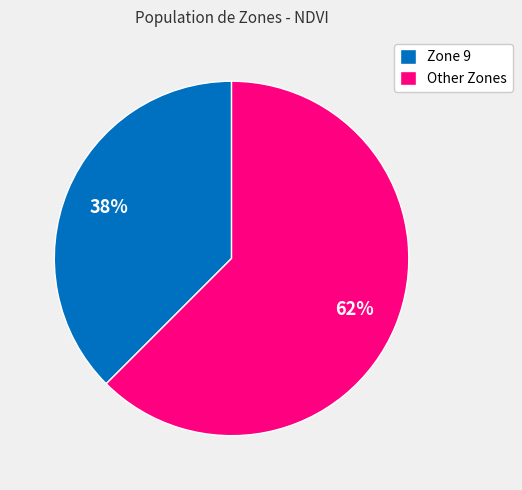

What is the largest slice in the pie chart?

Other Zones